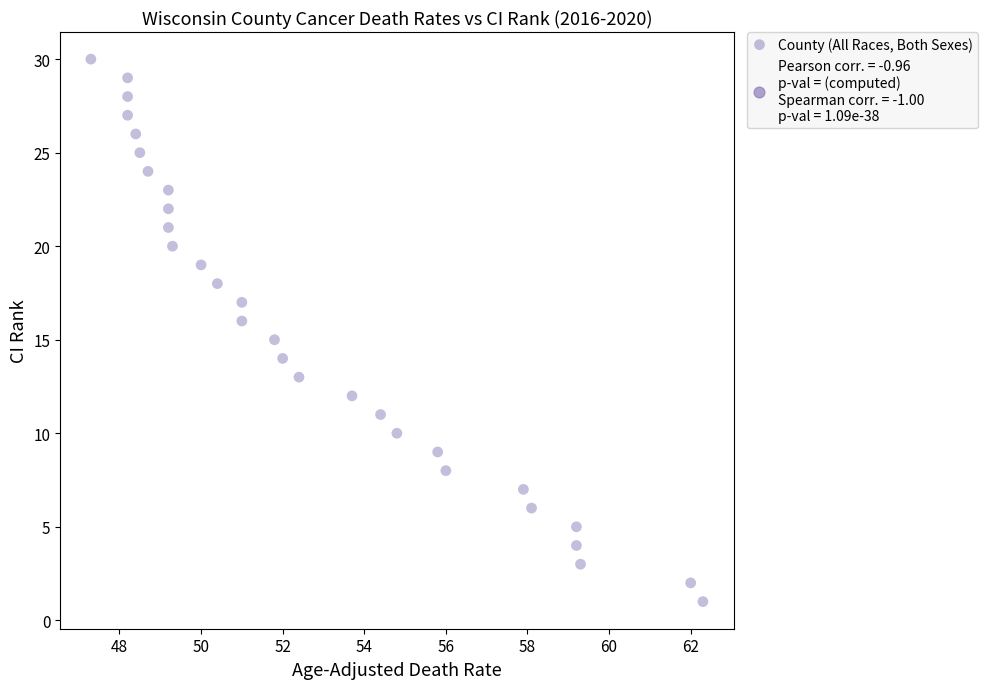

What is the range of Y values (max minus min)?

29